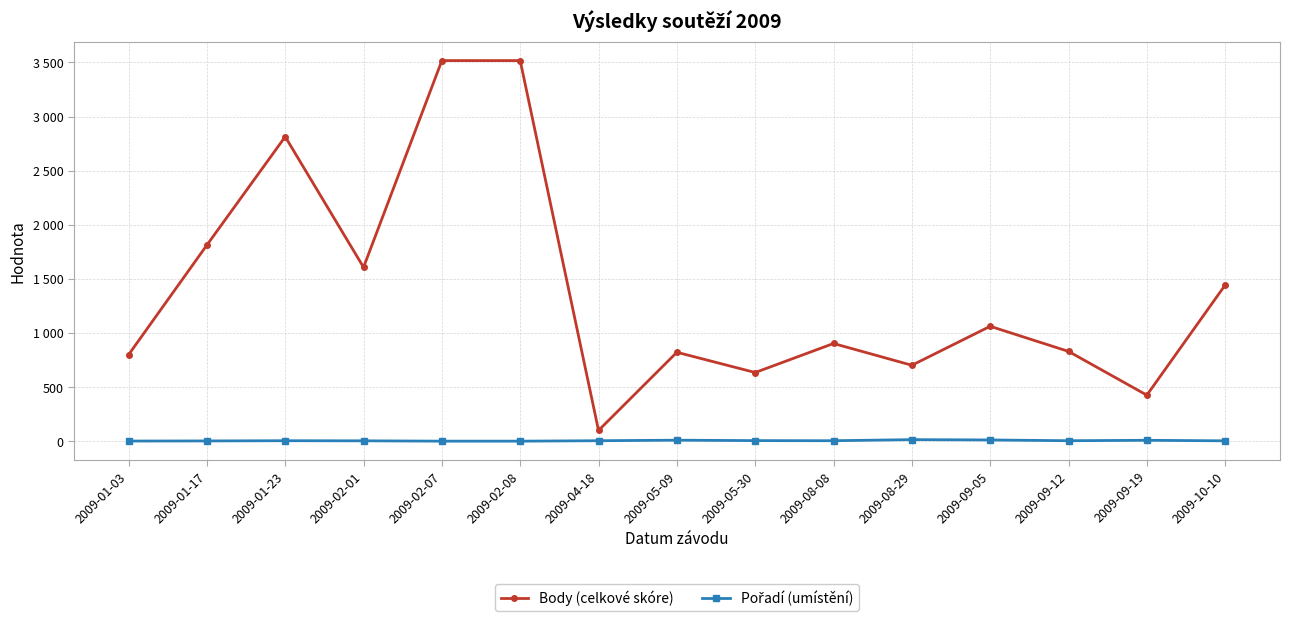

Is the value of Pořadí (umístění) at 2009-01-23 greater than the value of Body (celkové skóre) at 2009-01-17?

No